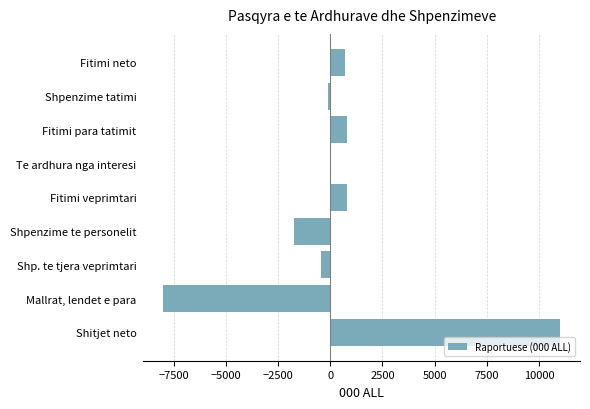

How many categories are shown in the chart?

9